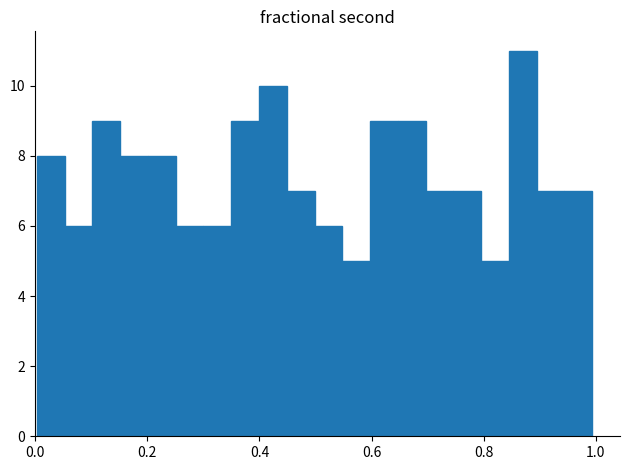

Around what value on the x-axis is the tallest bar? Give the approximate position of its centre, as read against the axis.

0.86